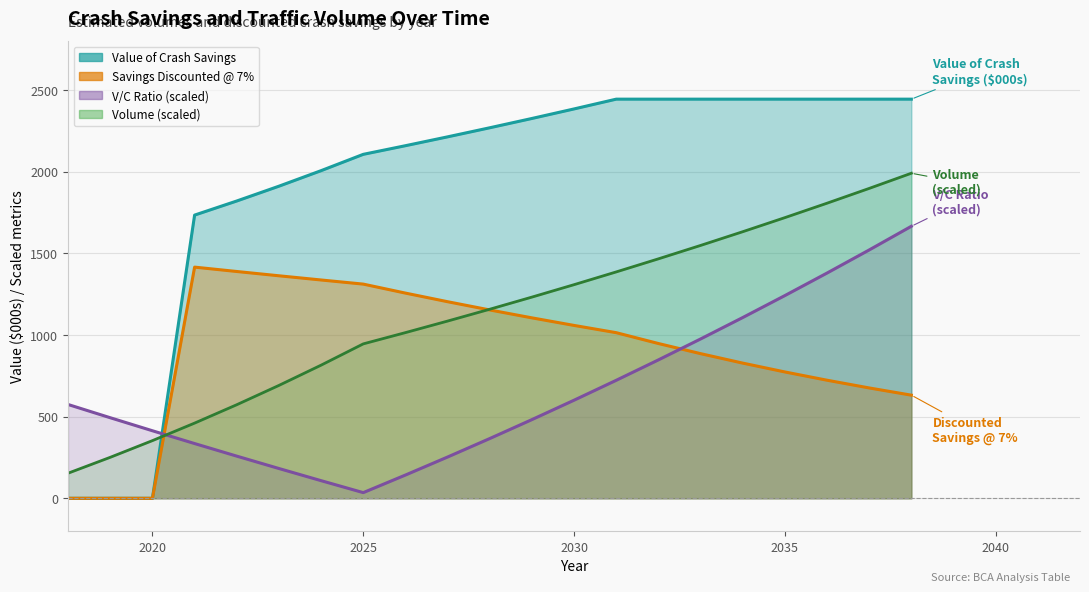

True or false: Value of Crash Savings and Volume cross at least once.

True